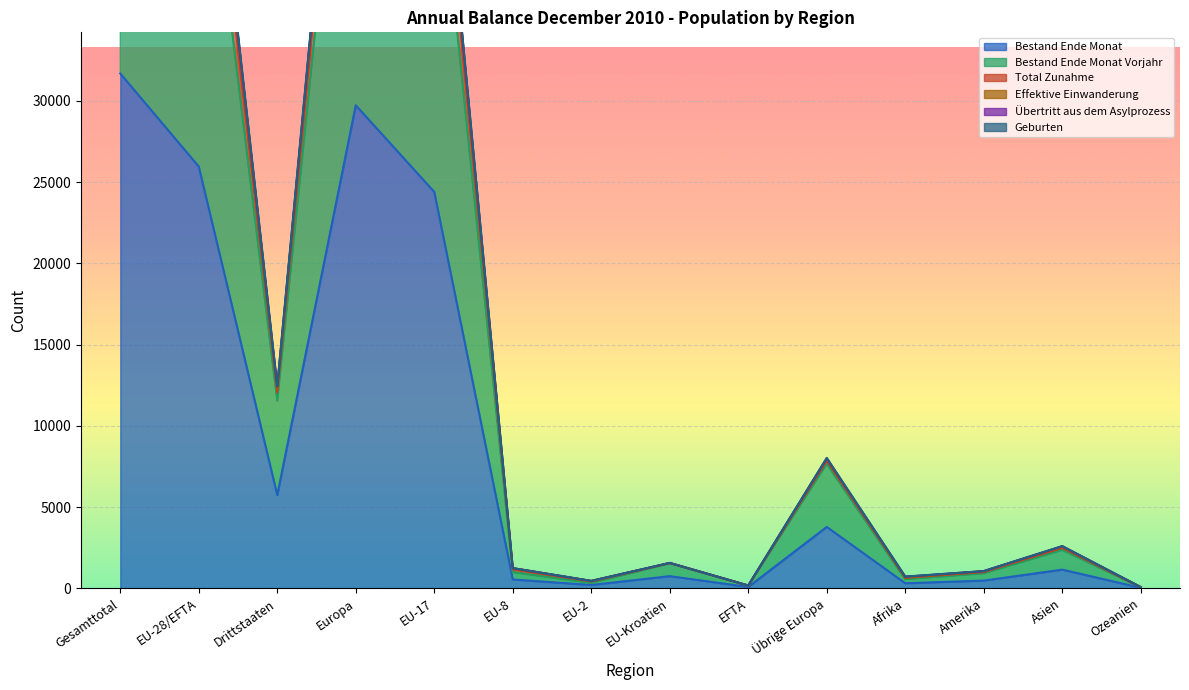

What is the value of the Bestand Ende Monat Vorjahr point at the 10th from the left?

7655